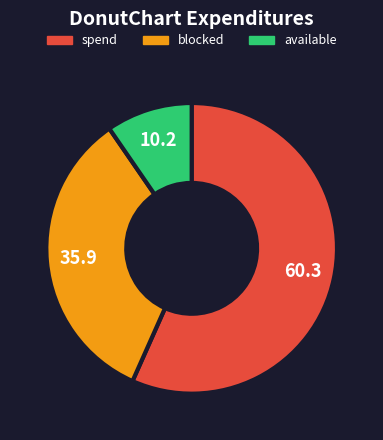

How many segments does this pie chart have?

3